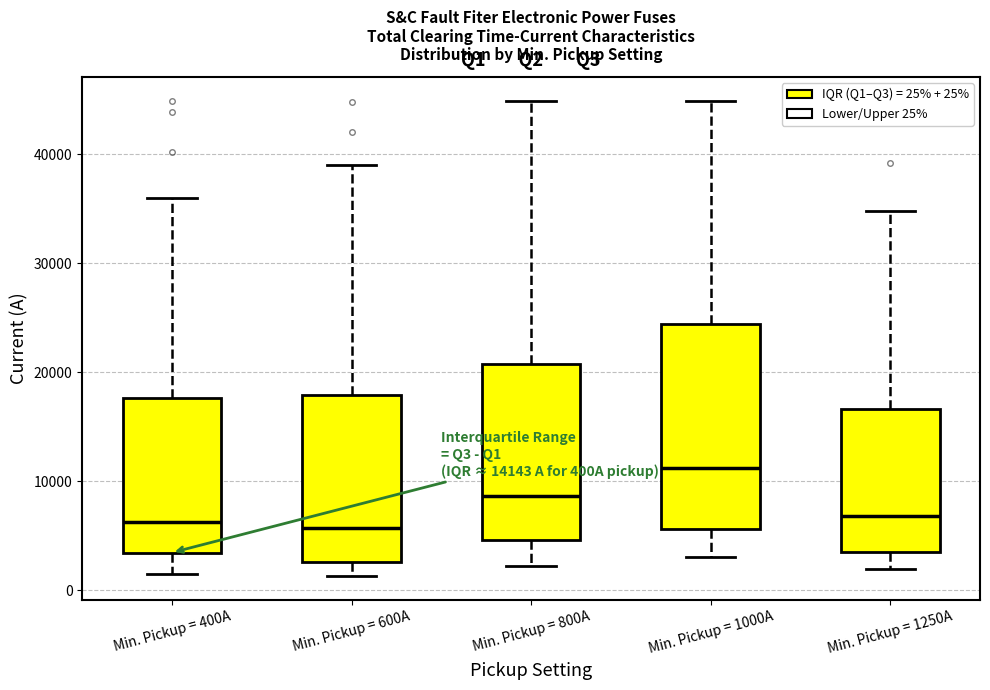

Which box's median line is the highest?

Min. Pickup = 1000A